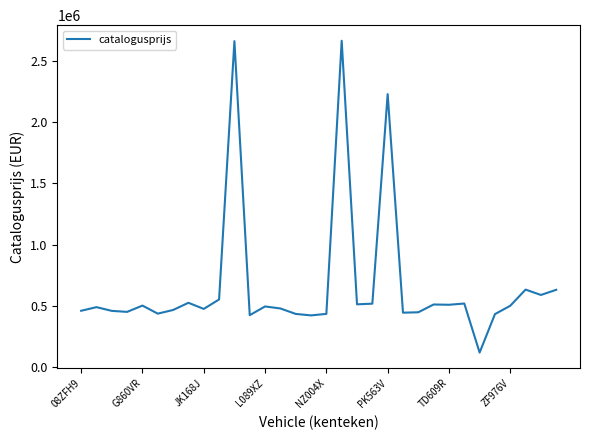

What is the smallest value displayed?

118713